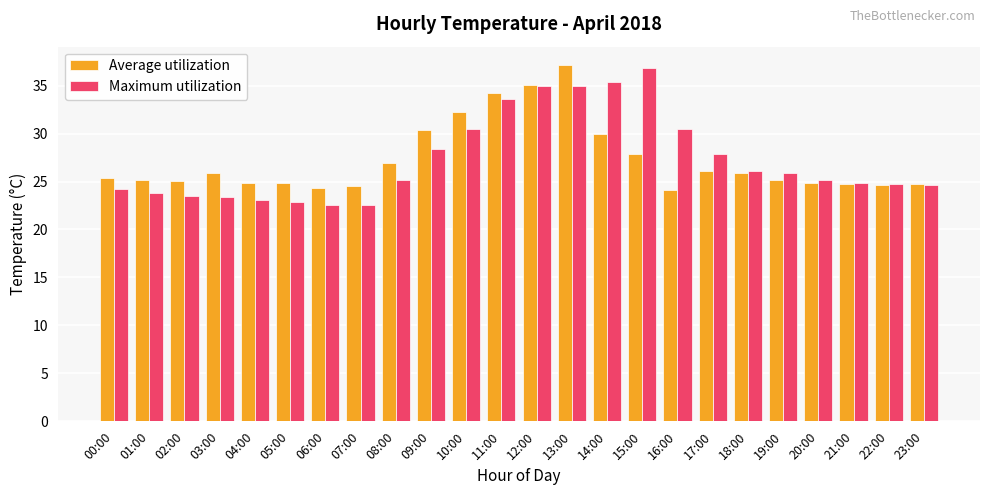

Does the chart contain any negative values?

No